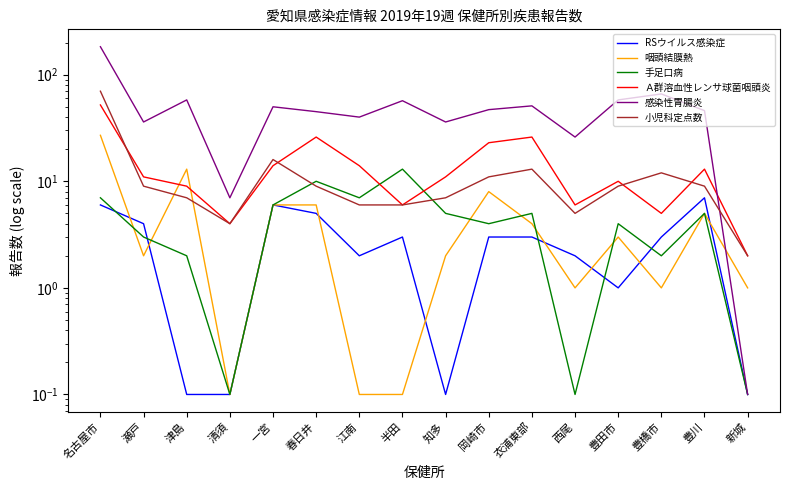

Between 清須 and 新城, which is larger?

清須